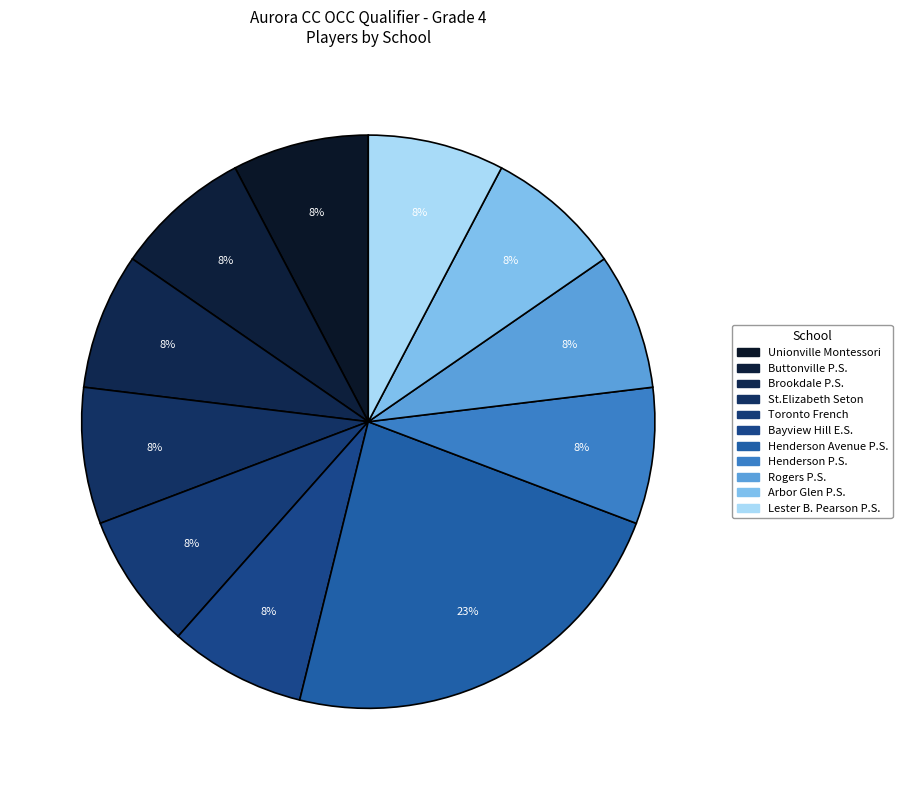

Is it true that Unionville Montessori is 8% of the pie?

True